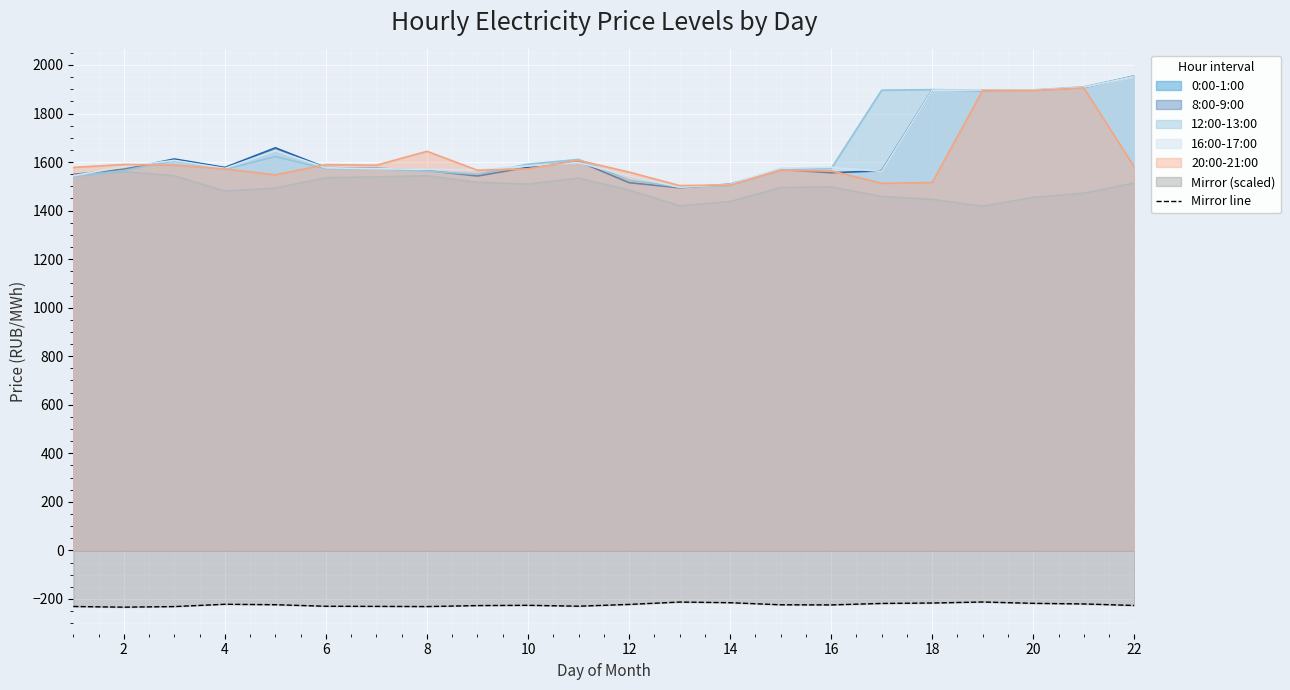

What is the highest value of the Mirror line series?

-212.7